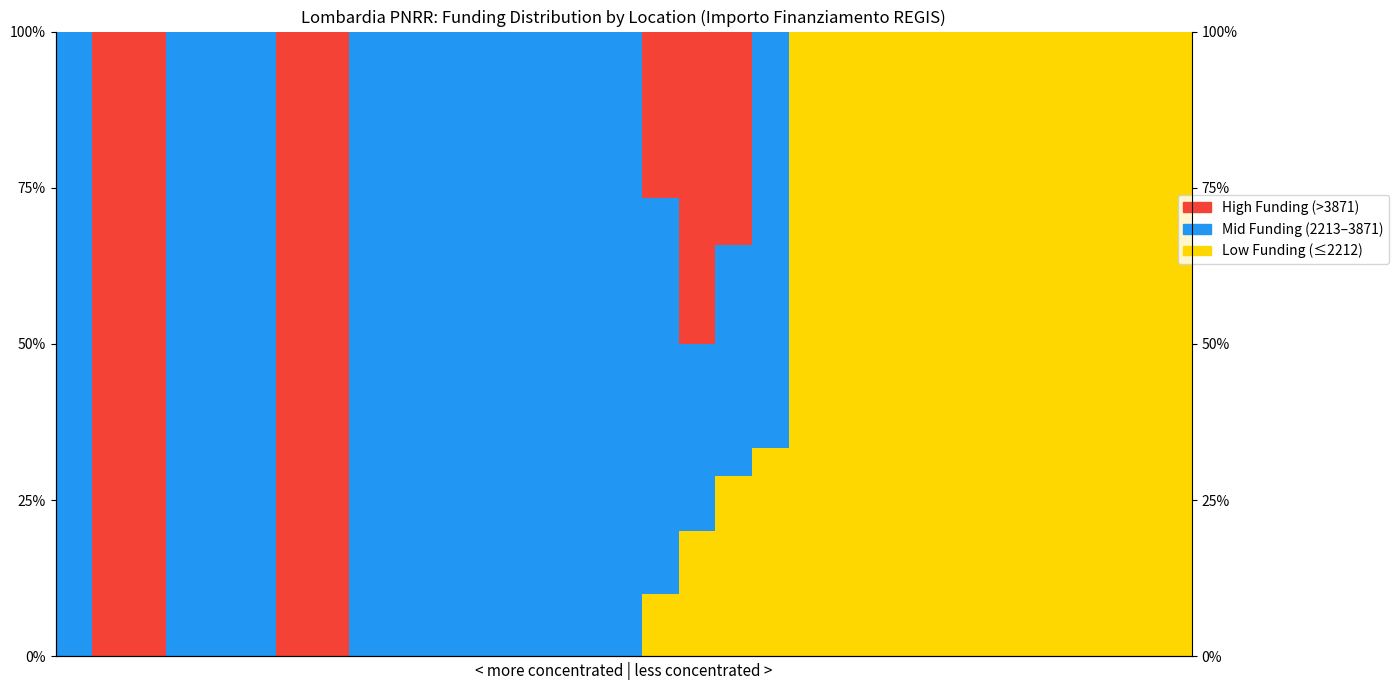

True or false: Low Funding (≤2212) has a value of 43.4 at 6.

False